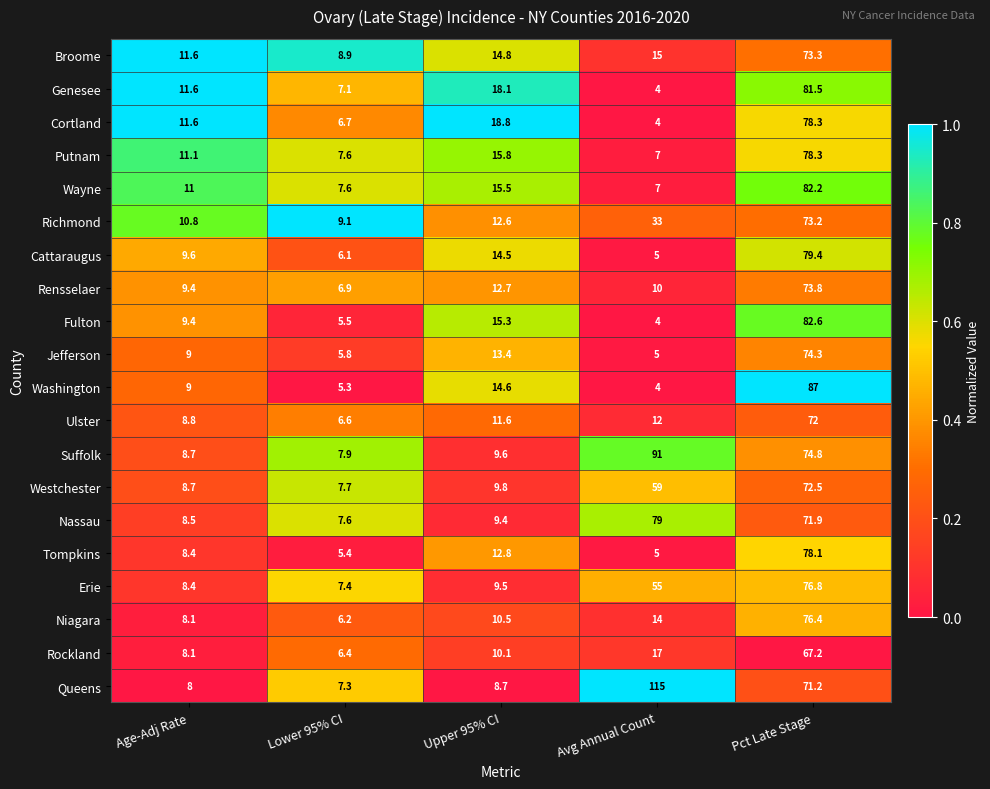

At which category is the sum across all series the highest?

Pct Late Stage